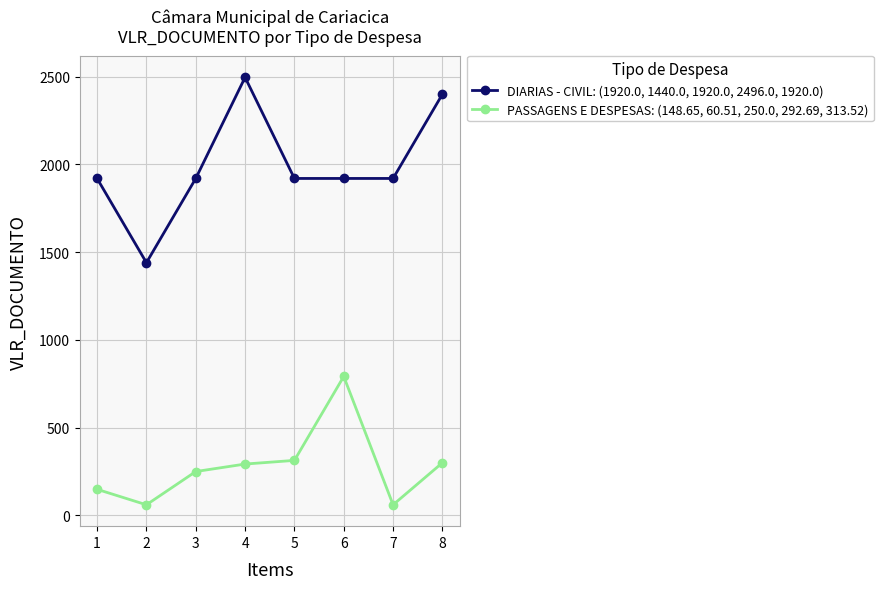

Does the chart have visible grid lines?

Yes